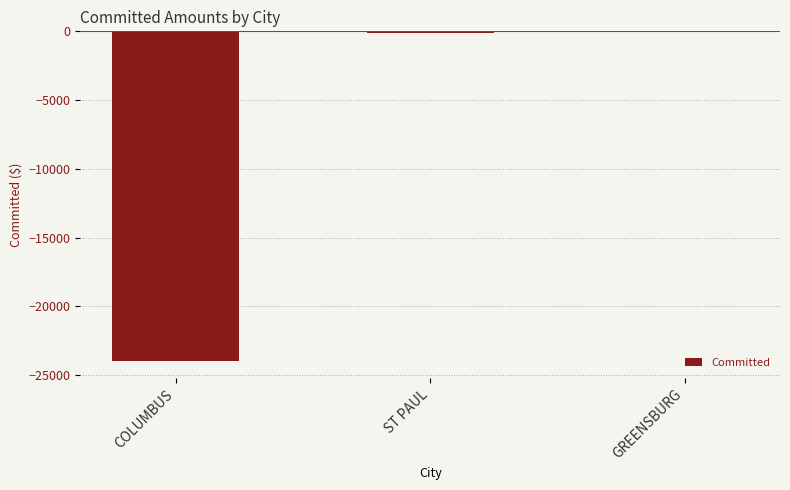

Where is the data nearest to the value -12003?

ST PAUL